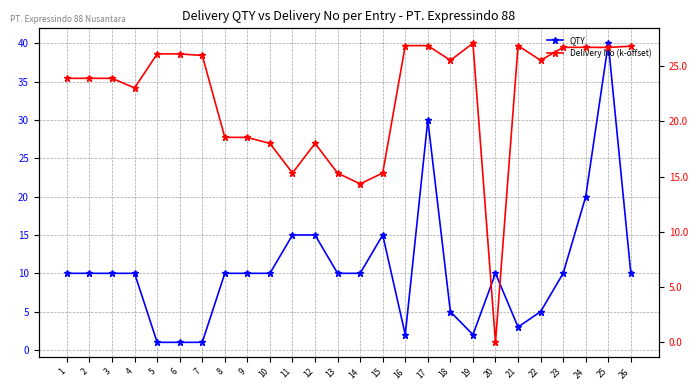

Where do Delivery No (k-offset) and QTY first cross each other?

16 and 17